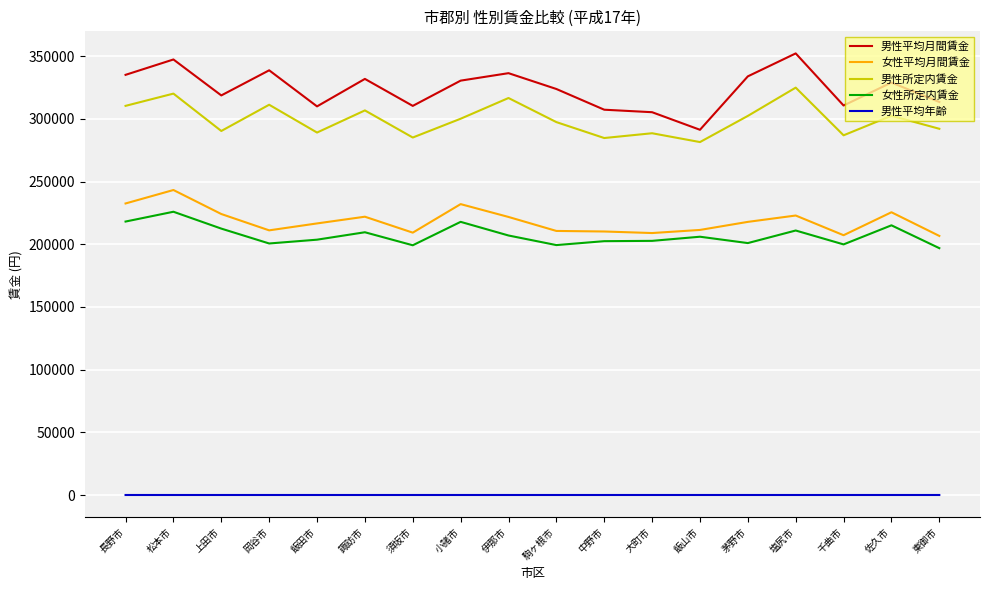

The 女性所定内賃金 series shows 326319.1 at 伊那市. True or false?

False